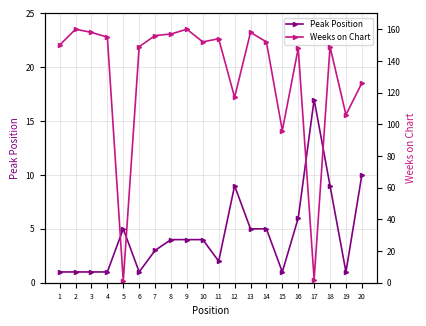

Which category has the highest value across all series?

2